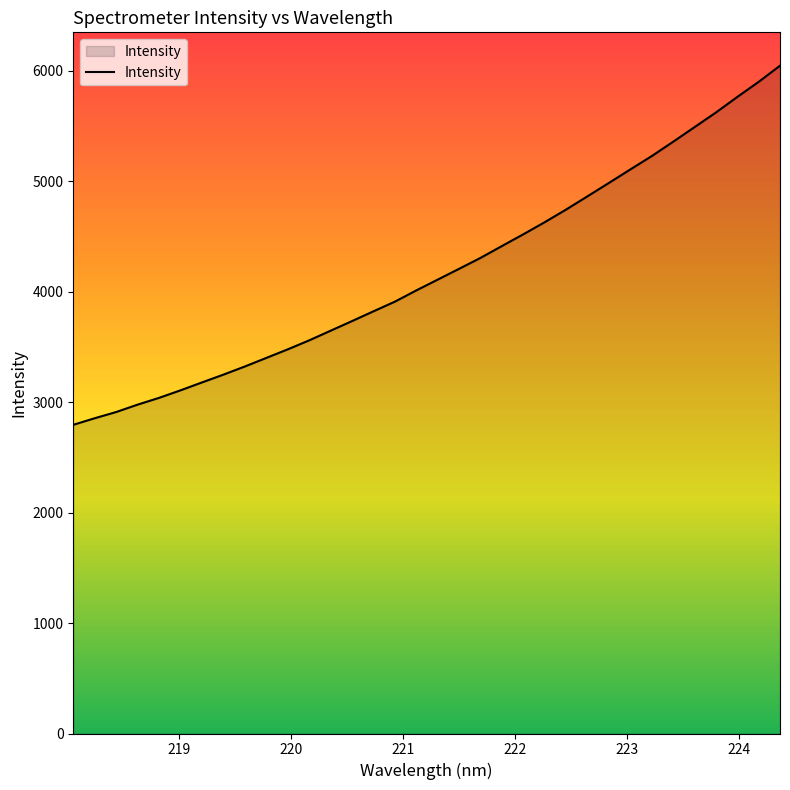

What is the sum of all values?

142249.3